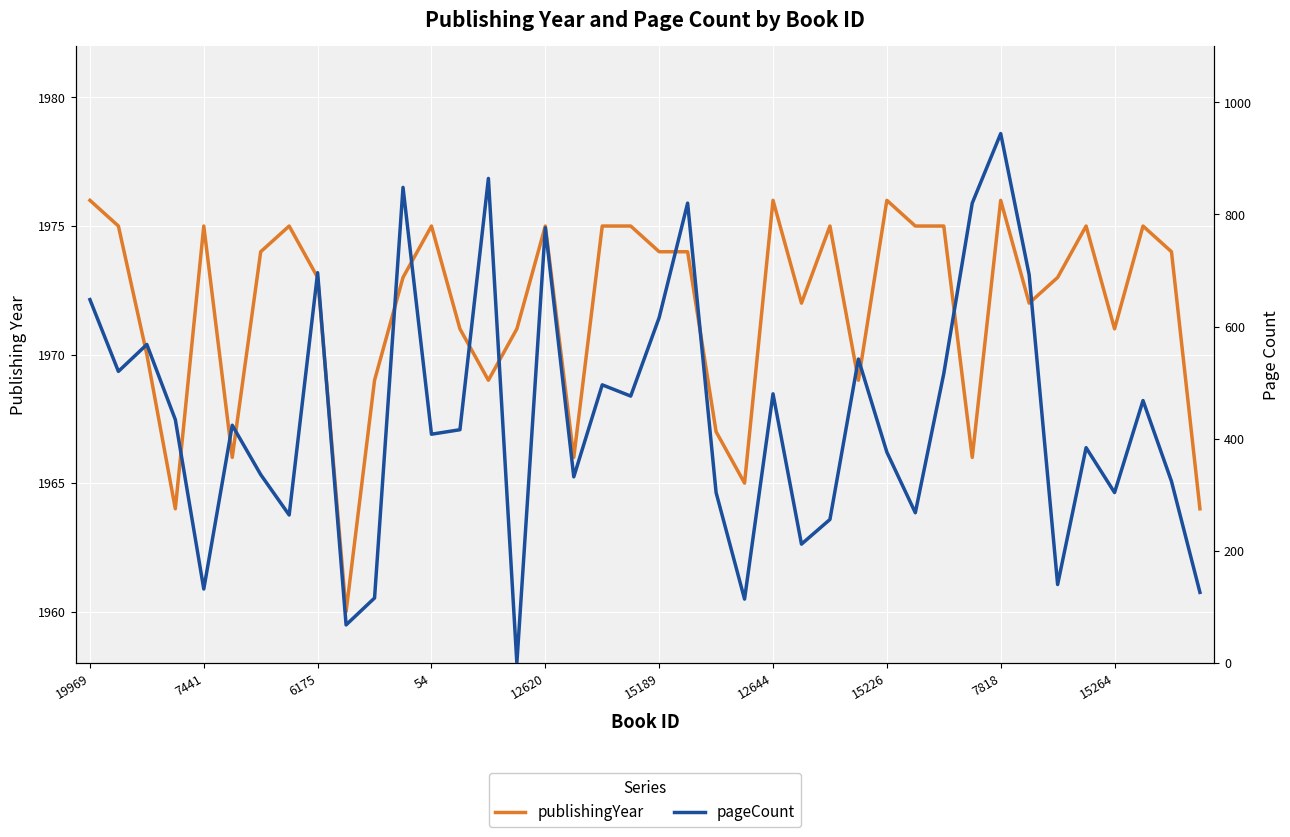

Which series has the largest total across all categories?

publishingYear